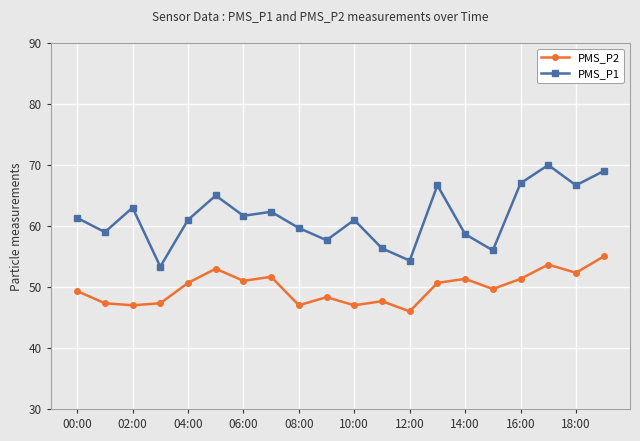

What is the average value of the PMS_P1 series?

61.5